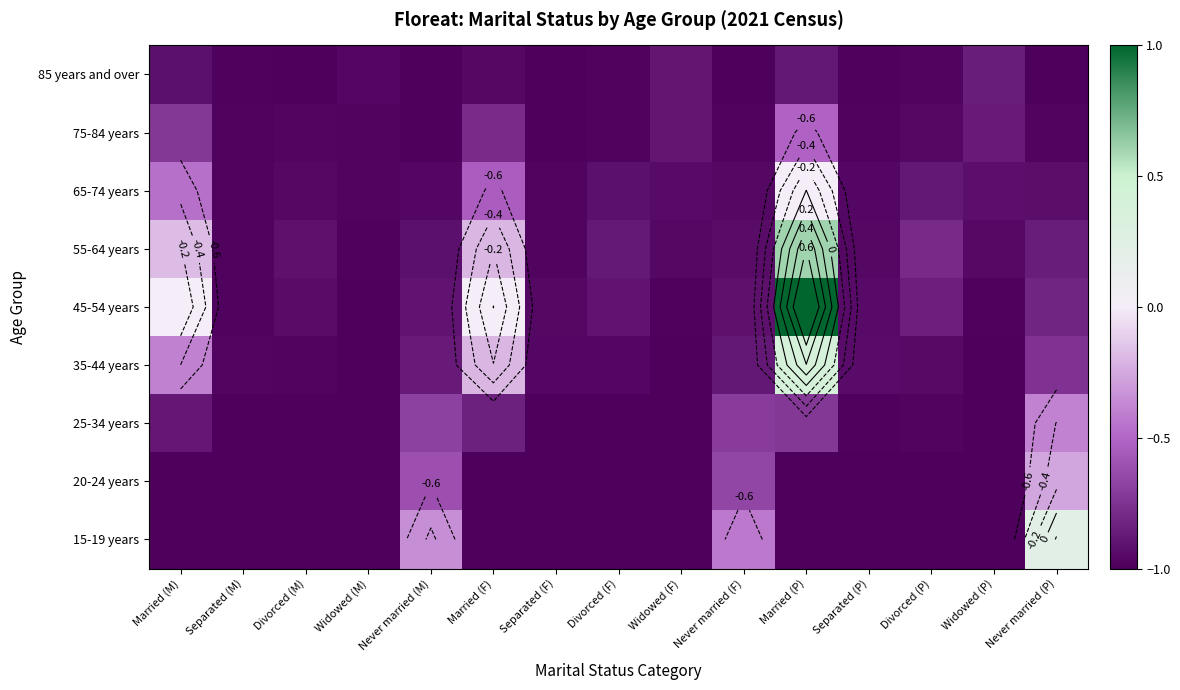

Is it true that 20-24 years equals -1.0 at Separated (F)?

True